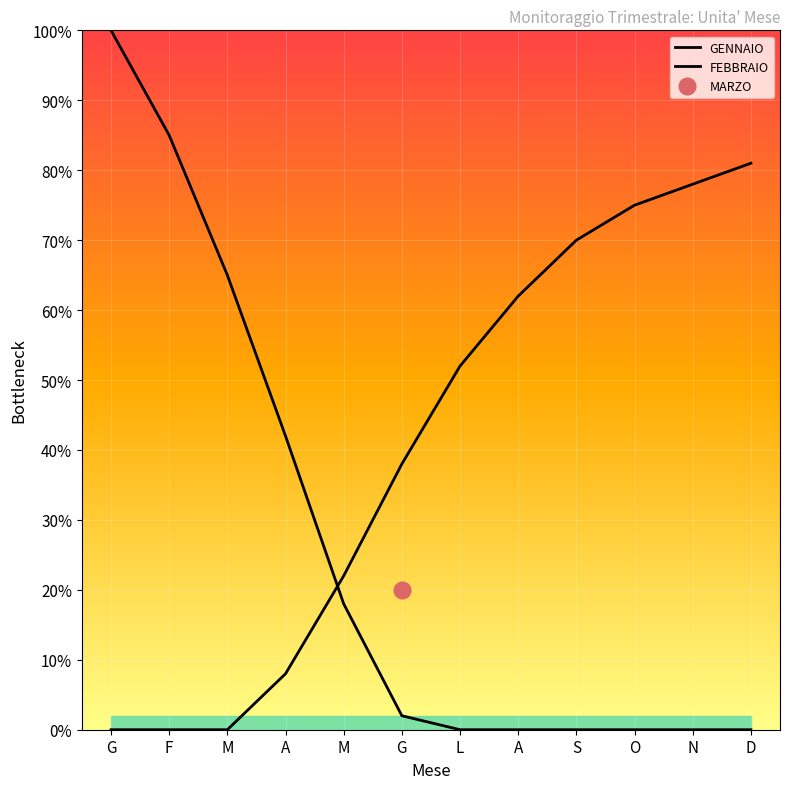

How many data points in GENNAIO are above 2?

5